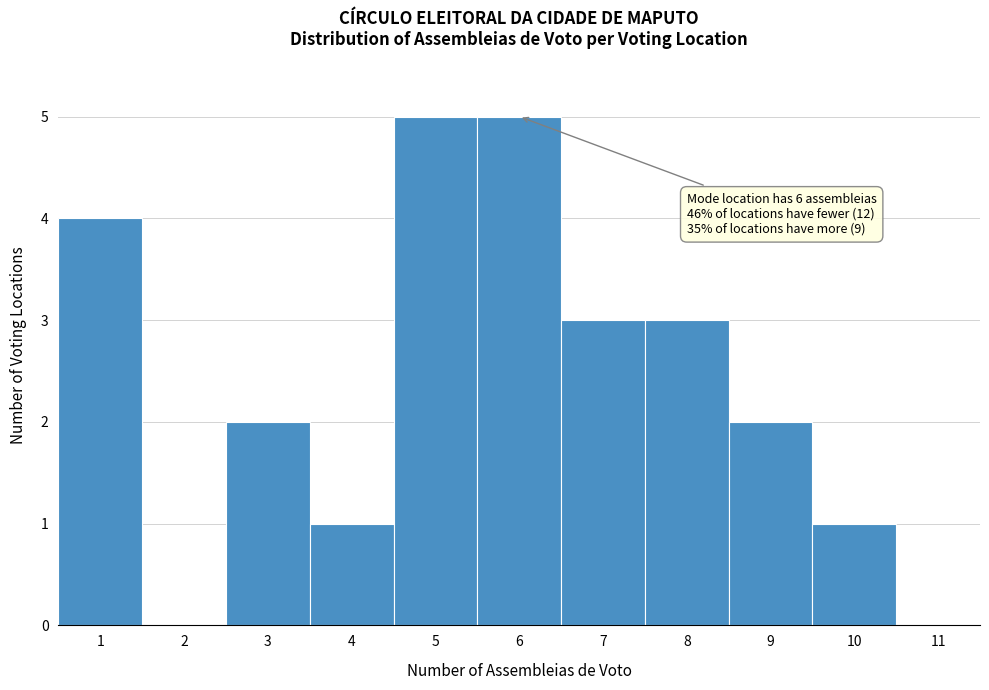

Reading left to right, extract all data points from this chart.

1=4	2=0	3=2	4=1	5=5	6=5	7=3	8=3	9=2	10=1	11=0